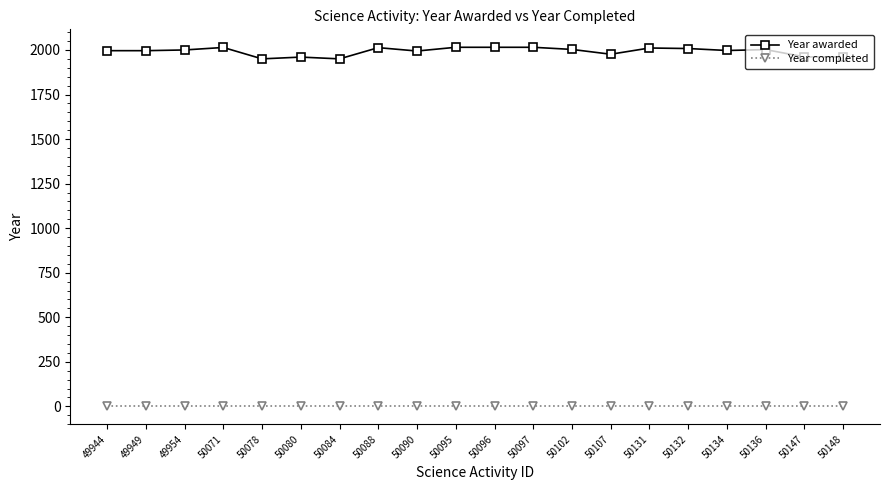

What is the difference between the Year awarded values at 50132 and 49954?

8